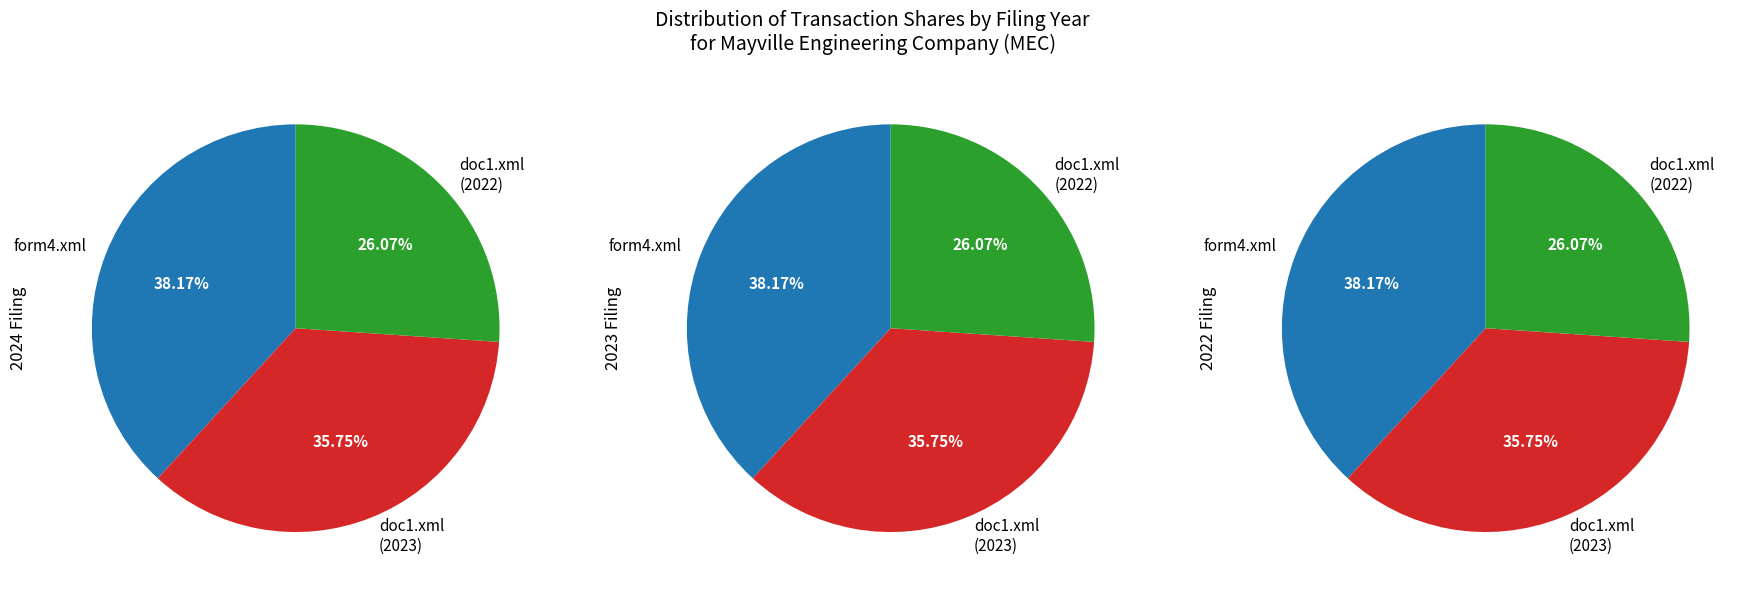

How many slices are in this pie chart?

3